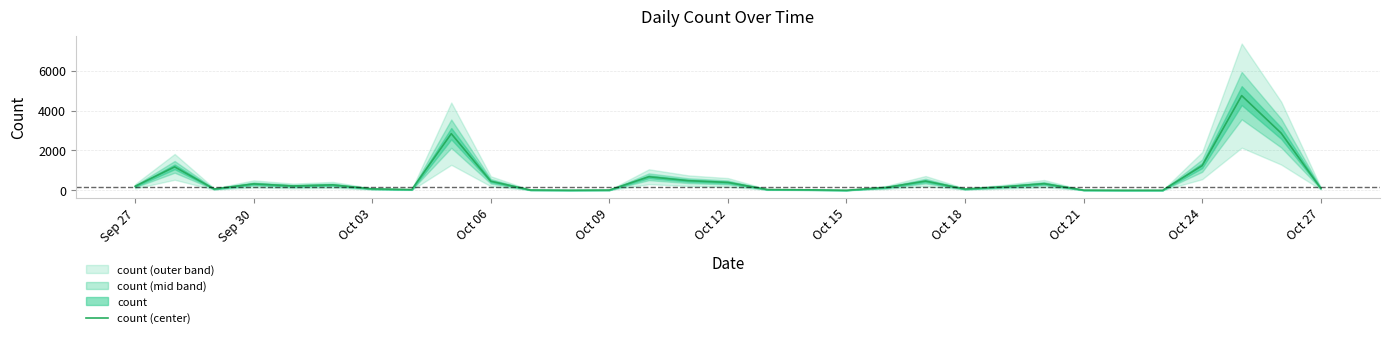

The value of count (center) at Oct 06 is 454. True or false?

True